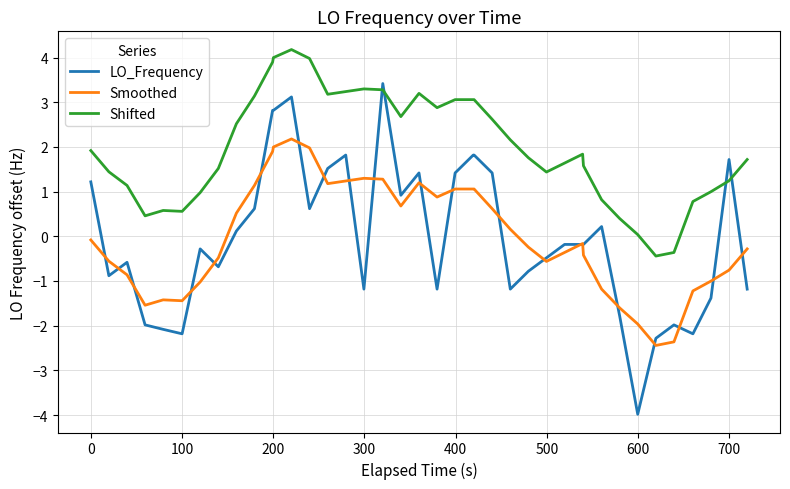

True or false: Smoothed and Shifted intersect in this chart.

False